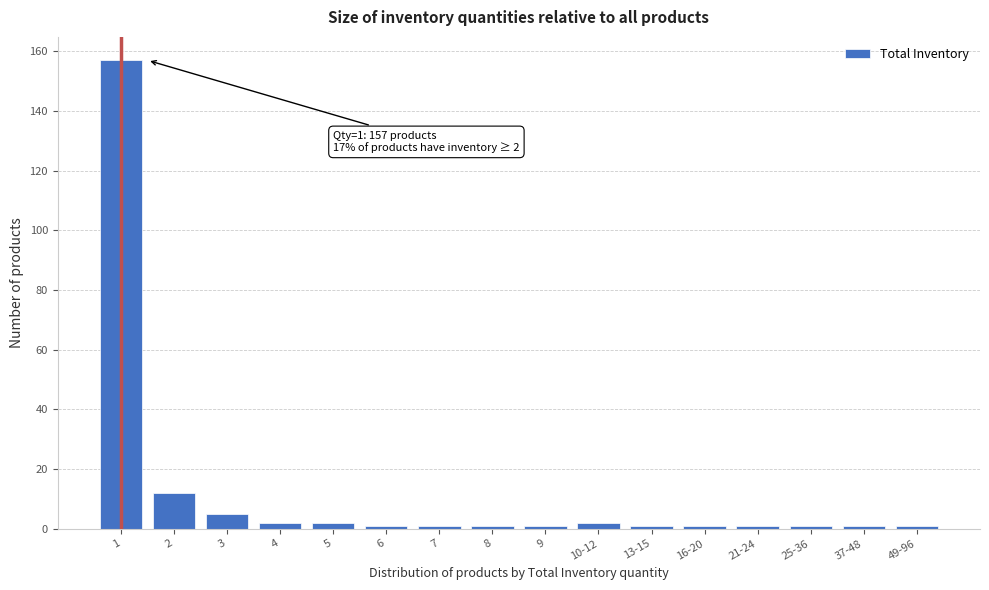

Reading left to right, list all the values displayed in this chart.

157	12	5	2	2	1	1	1	1	2	1	1	1	1	1	1